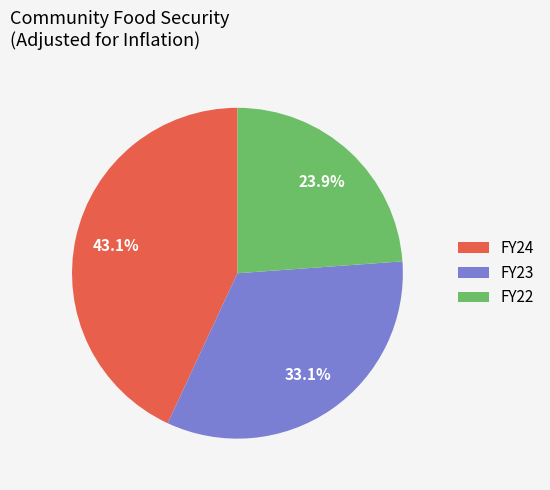

Which has a higher value, FY23 or FY24?

FY24